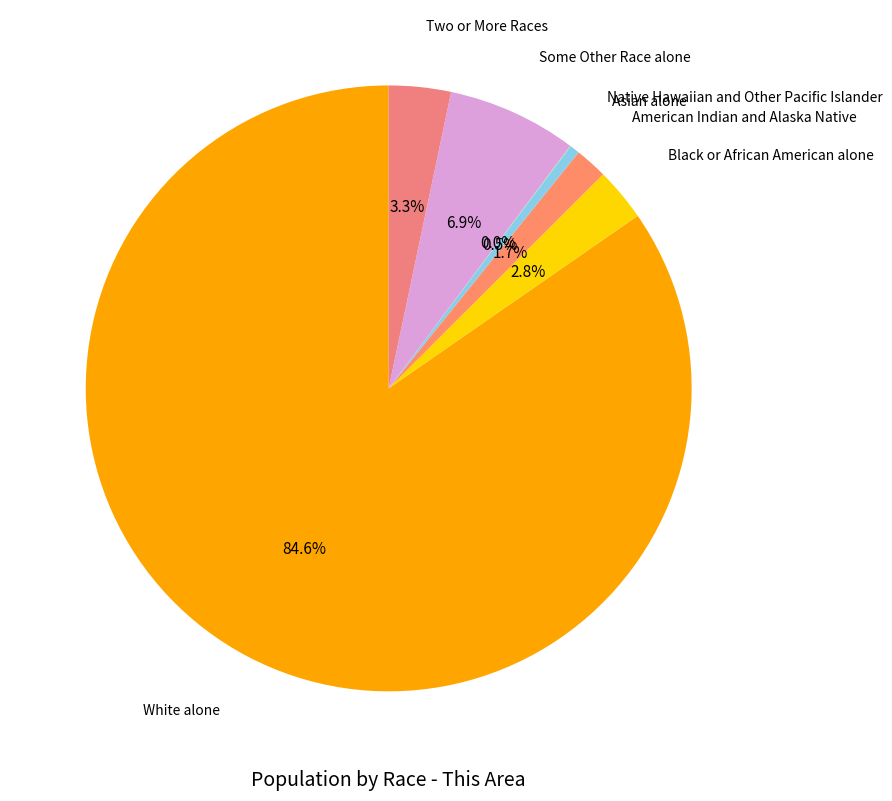

Rank the categories by value from highest to lowest.

White alone, Some Other Race alone, Two or More Races, Black or African American alone, American Indian and Alaska Native, Asian alone, Native Hawaiian and Other Pacific Islander